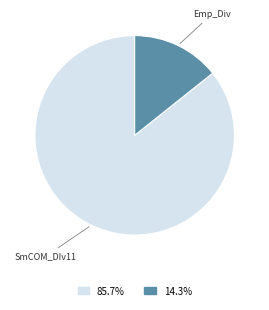

Does any single category account for the majority?

Yes